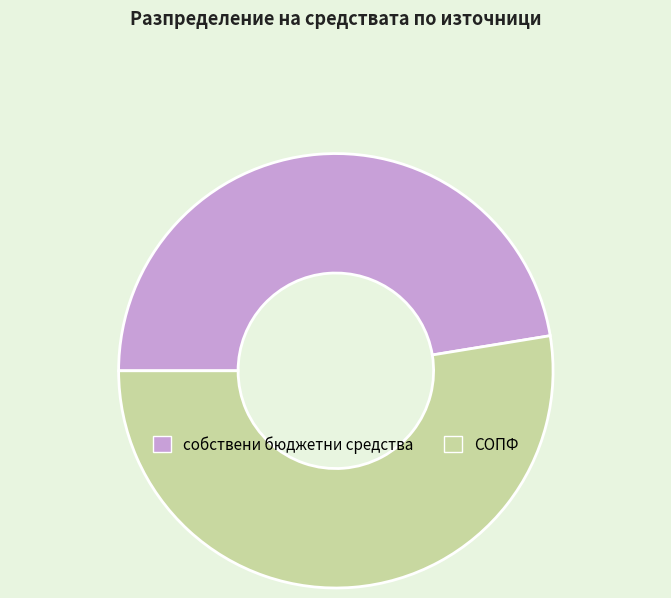

Rank the categories by value from lowest to highest.

собствени бюджетни средства, СОПФ